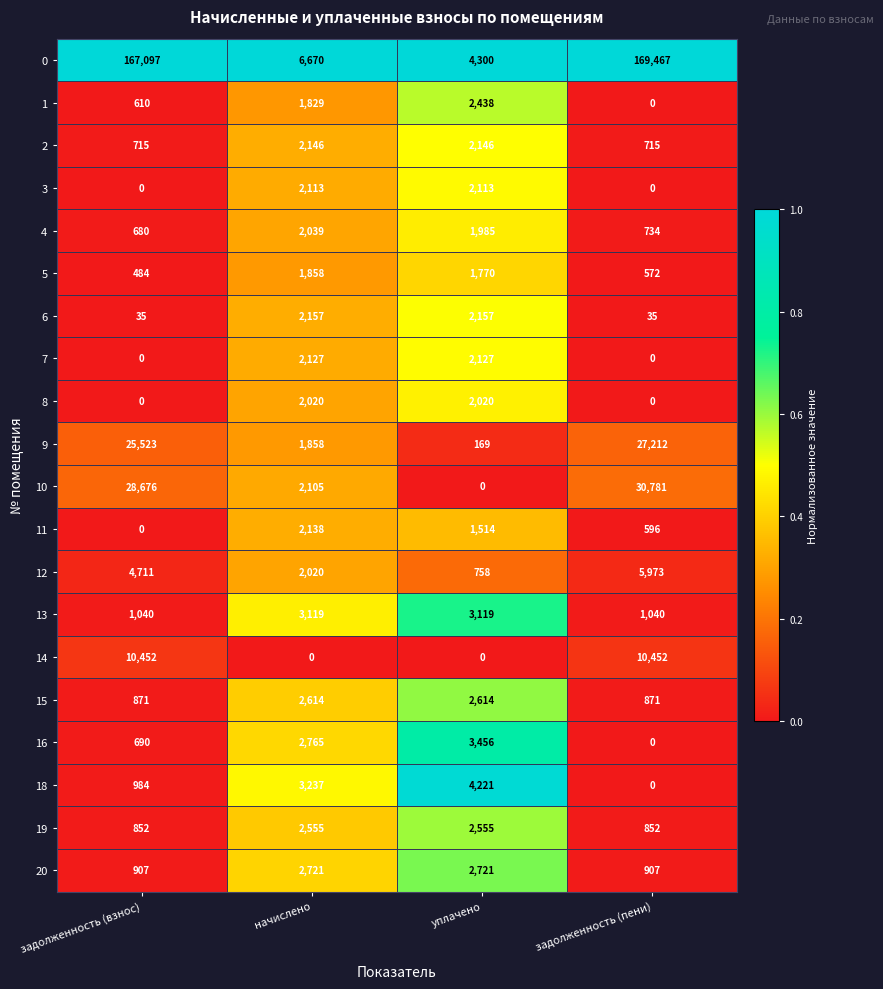

Rank the series by their maximum value, from highest to lowest.

0, 10, 9, 14, 12, 18, 16, 13, 20, 15, 19, 1, 6, 2, 11, 7, 3, 4, 8, 5